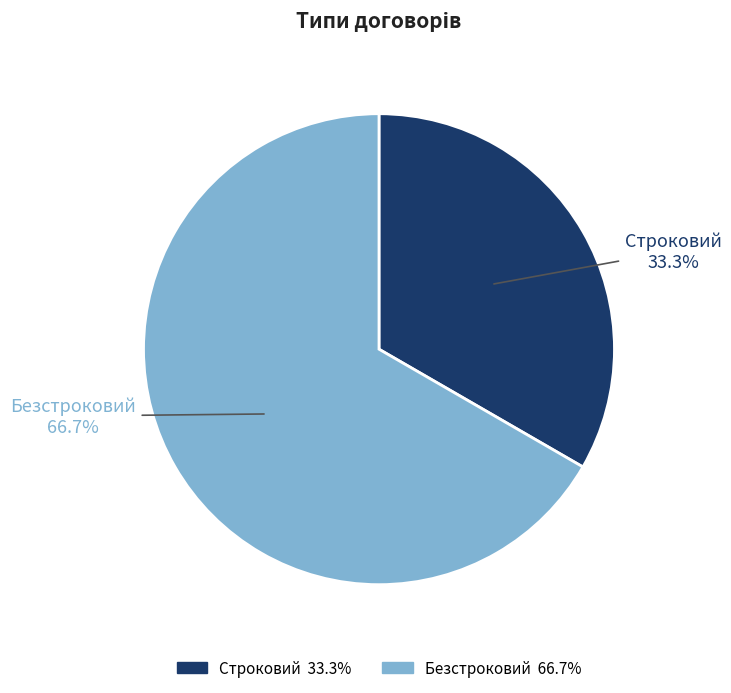

What is the ratio of the value at Безстроковий to the value at Строковий?

2.0